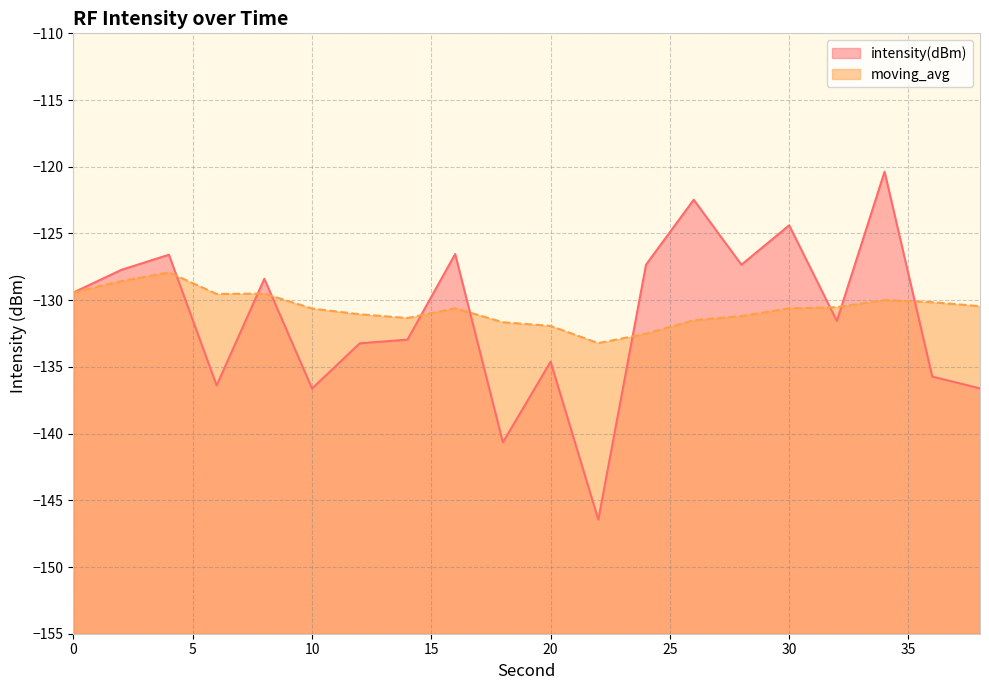

At which category is the sum across all series the highest?

34